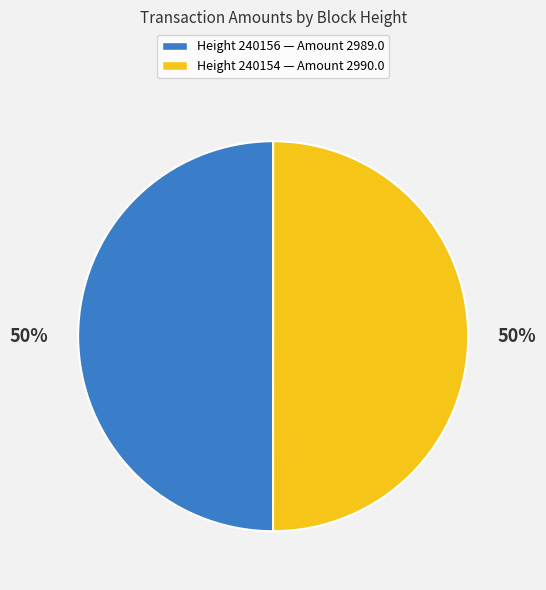

To the nearest percent, what is the average slice percentage?

50%